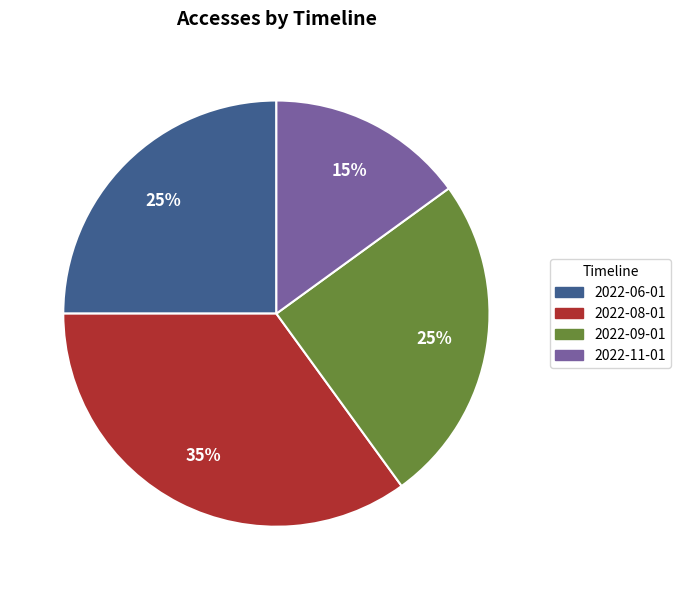

The 2022-06-01 slice represents 14% of the pie. True or false?

False